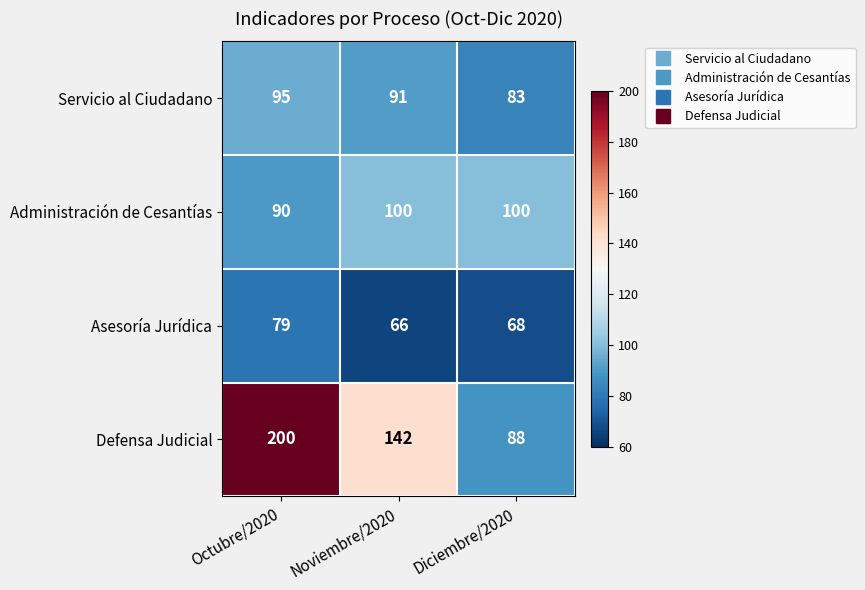

Rank the series by their maximum value, from lowest to highest.

Asesoría Jurídica, Servicio al Ciudadano, Administración de Cesantías, Defensa Judicial